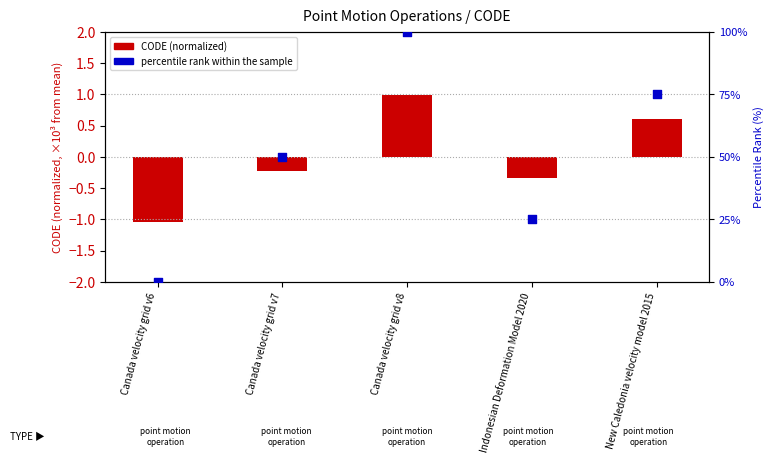

What are all the series names shown in the legend?

CODE (normalized), percentile rank within the sample